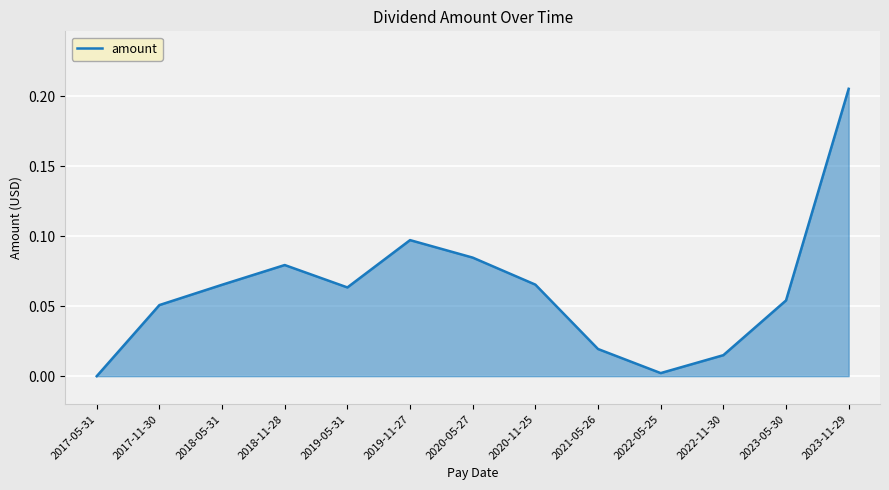

Between 2019-11-27 and 2019-05-31, which is larger?

2019-11-27